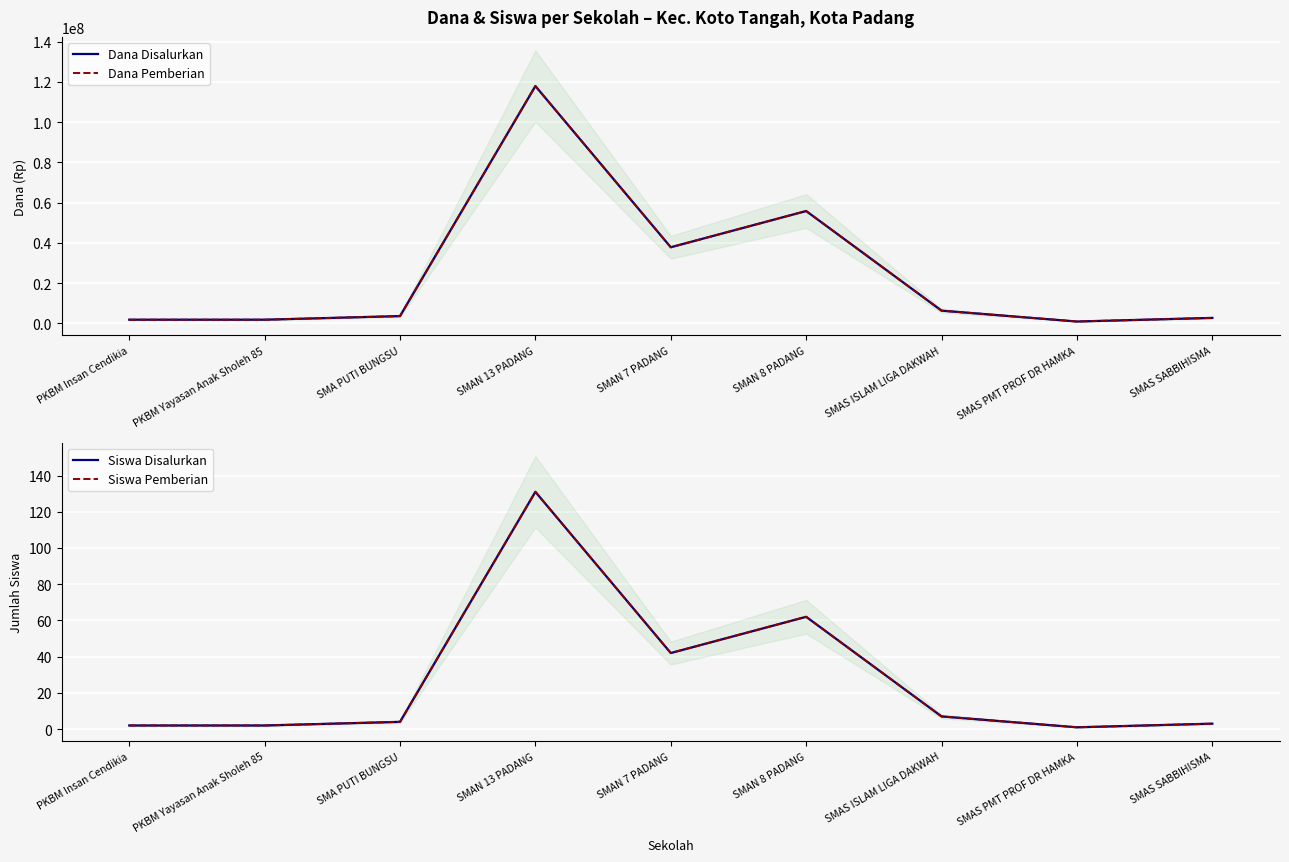

How many data points does each series have?

9